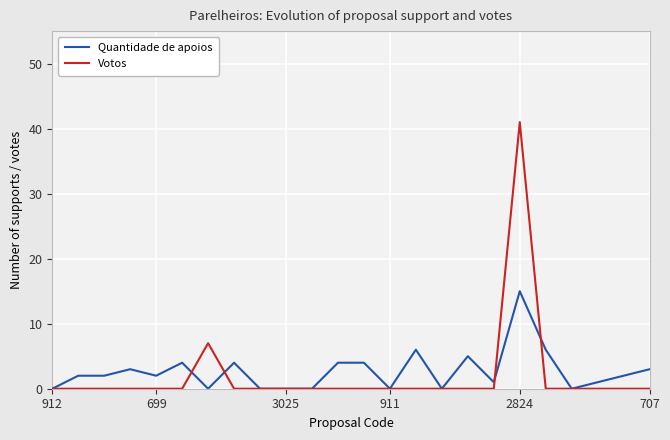

What is the highest value of the Quantidade de apoios series?

15